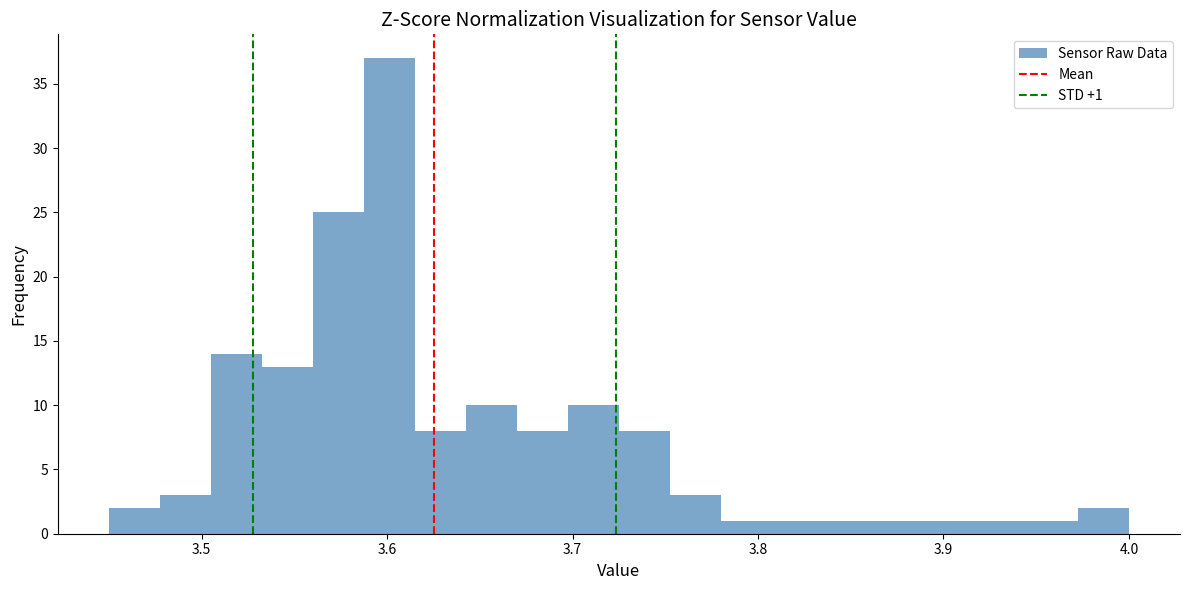

Around what value on the x-axis is the tallest bar? Give the approximate position of its centre, as read against the axis.

3.60